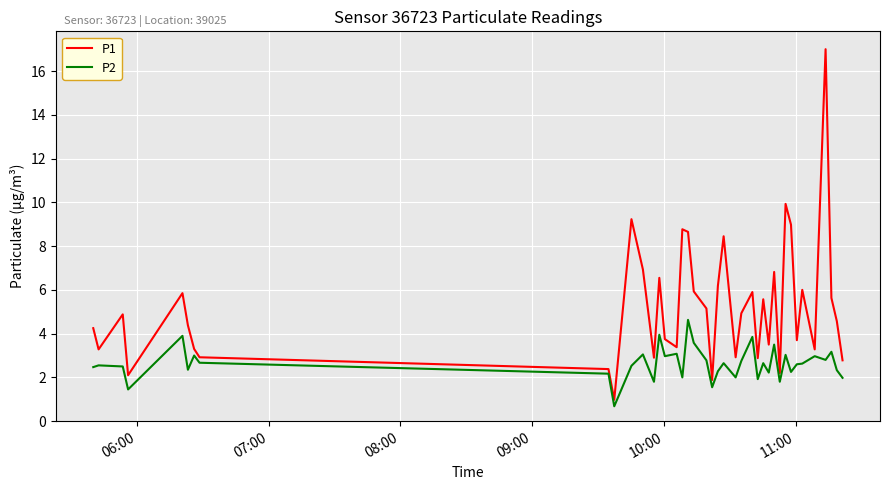

How many distinct data groups are displayed?

2